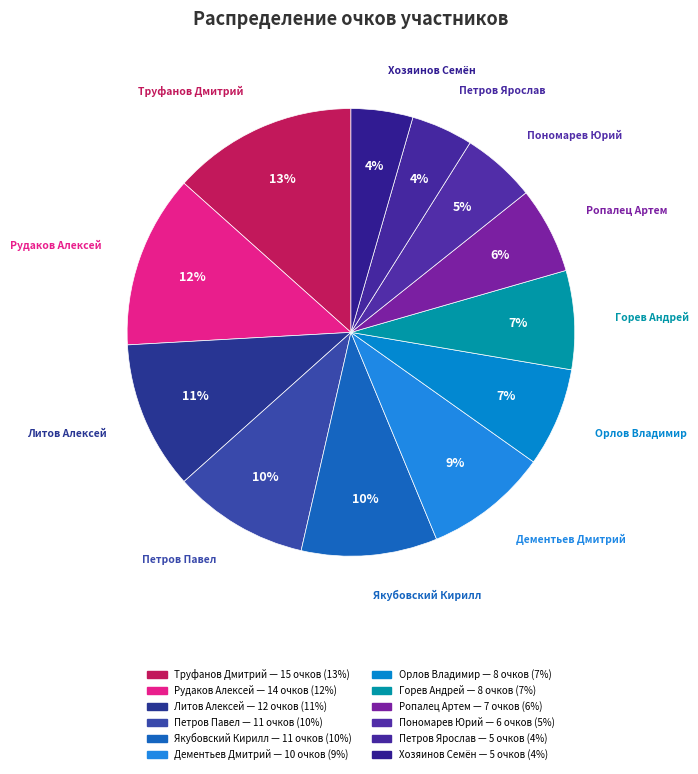

Combined, do Якубовский Кирилл and Петров Ярослав account for over 50%?

No